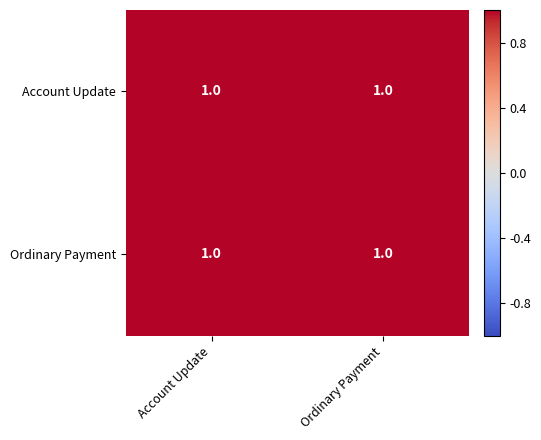

What is the average value of the Account Update series?

1.0